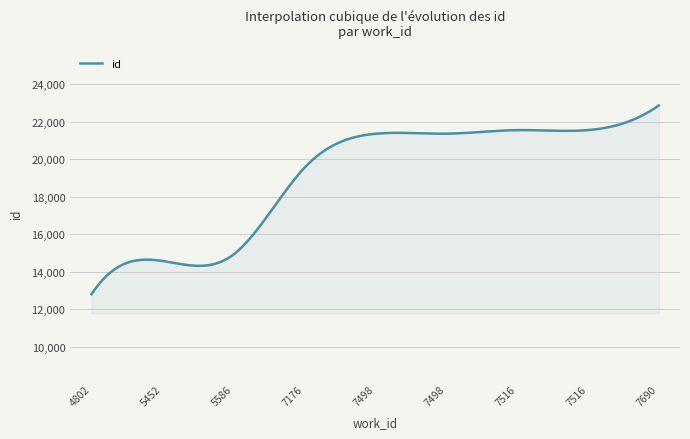

What is the smallest value displayed?

12799.0